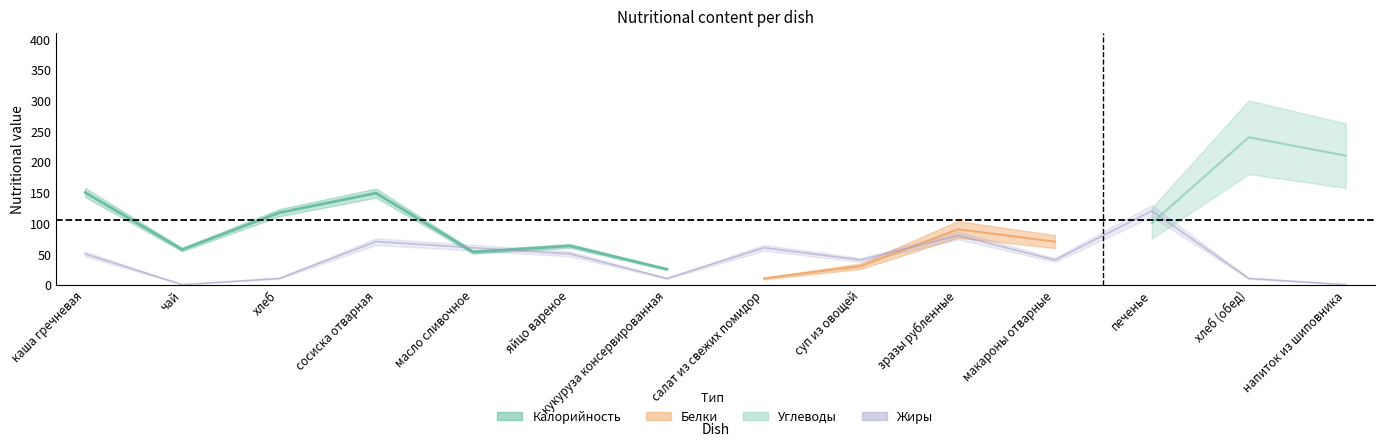

At хлеб (обед), list the series in order from largest to smallest.

Калорийность, Углеводы, Белки, Жиры